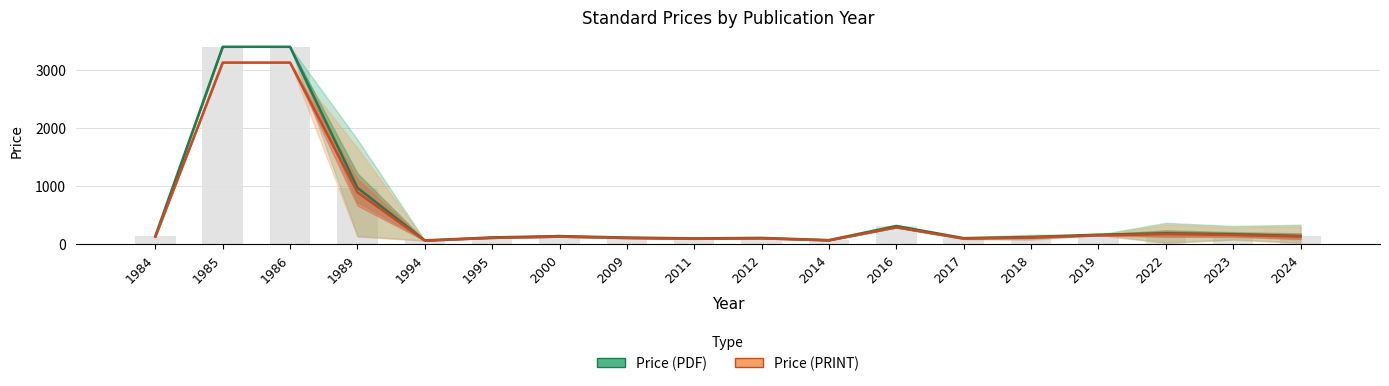

What is the value of the Price (PRINT) bar at the 18th from the left?

123.5